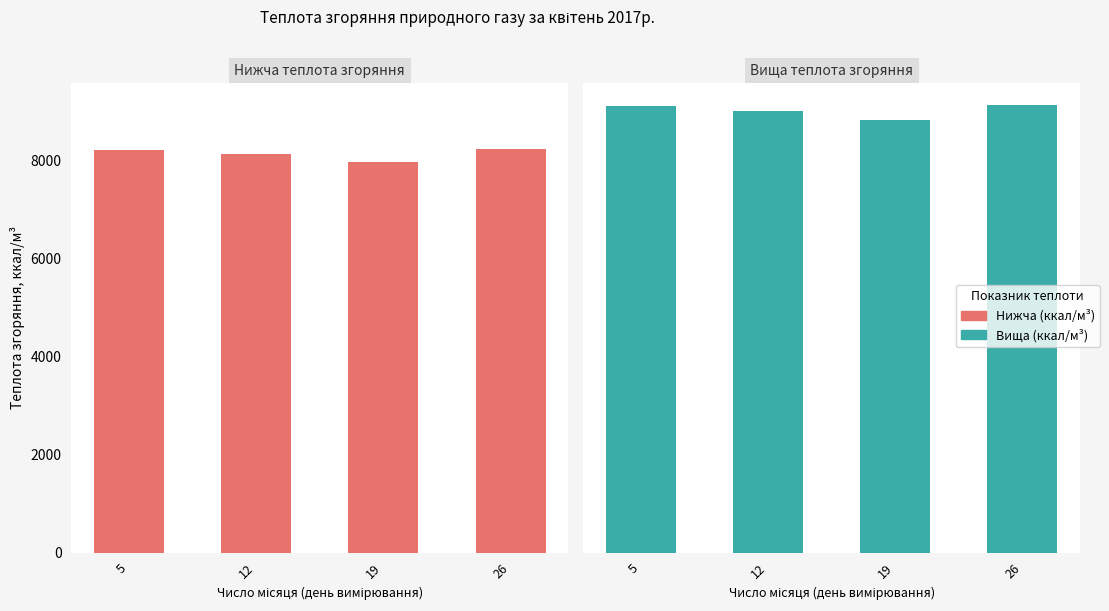

Between 26 and 19, which is larger?

26